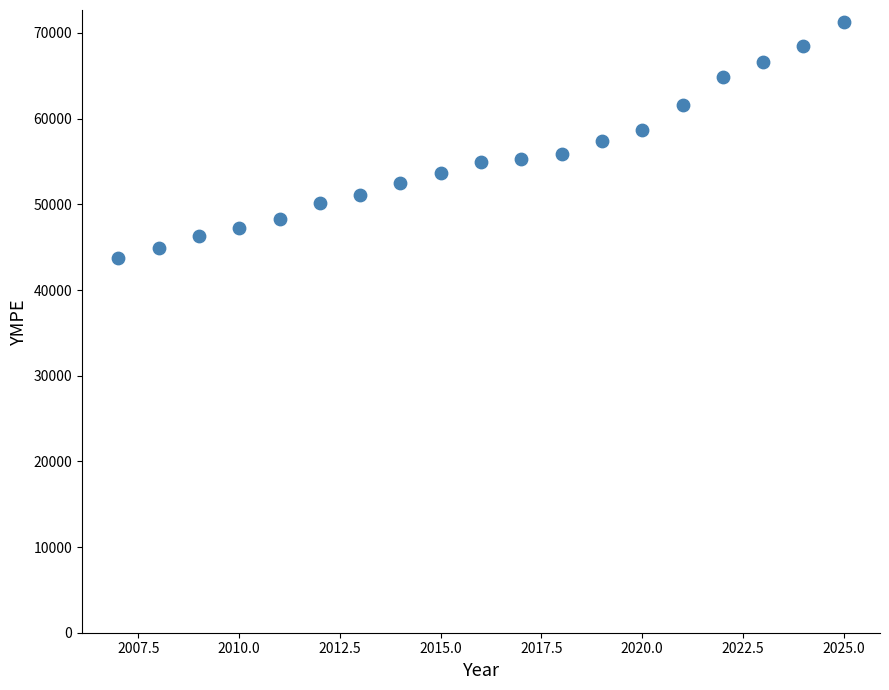

What is the range of Y values (max minus min)?

27600